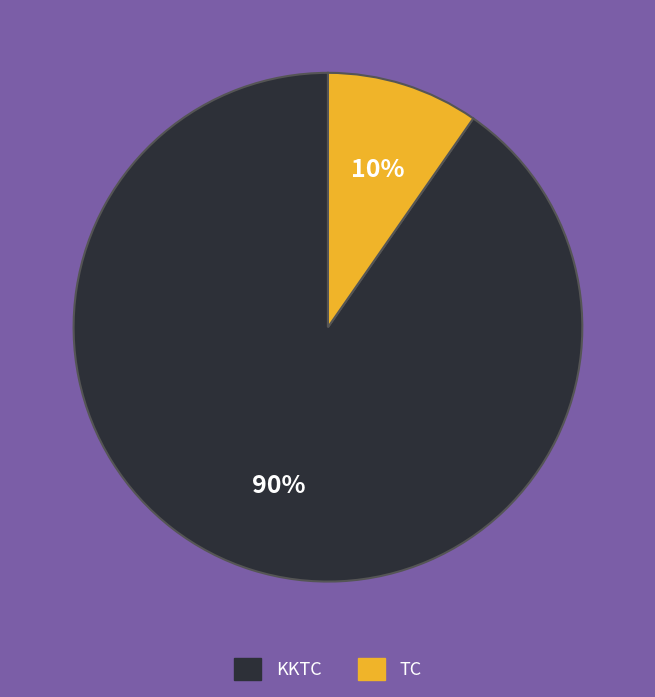

What is the ratio of the value at TC to the value at KKTC?

0.1